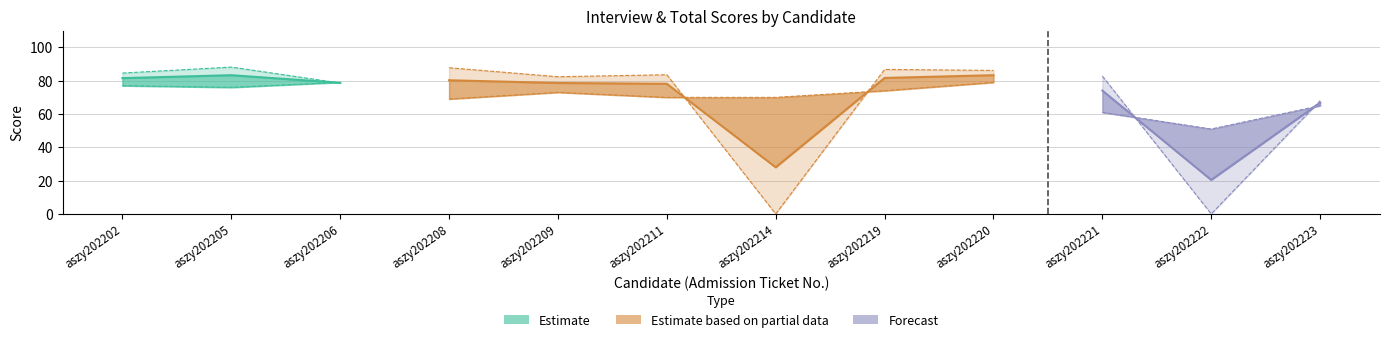

What is the greatest value displayed?

88.2